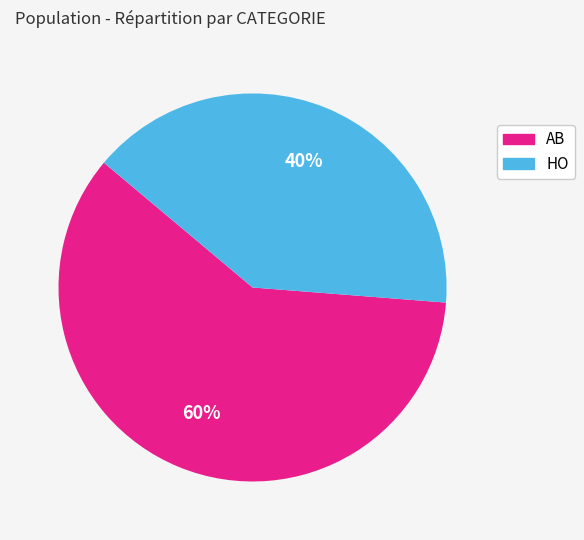

The AB slice represents 72% of the pie. True or false?

False